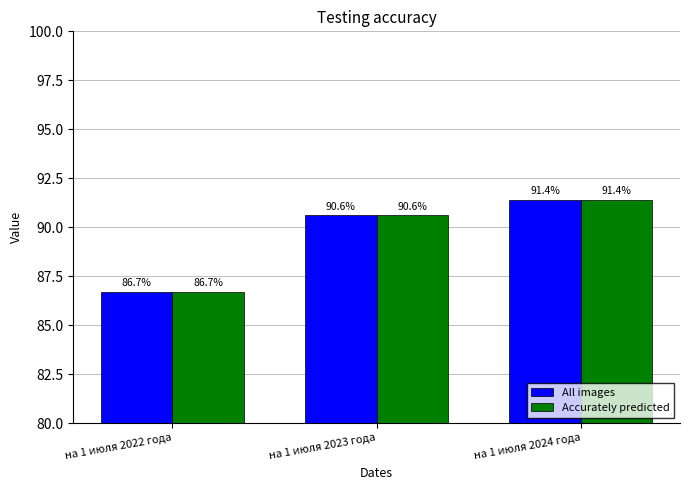

Rank the categories by All images value from highest to lowest.

на 1 июля 2024 года, на 1 июля 2023 года, на 1 июля 2022 года